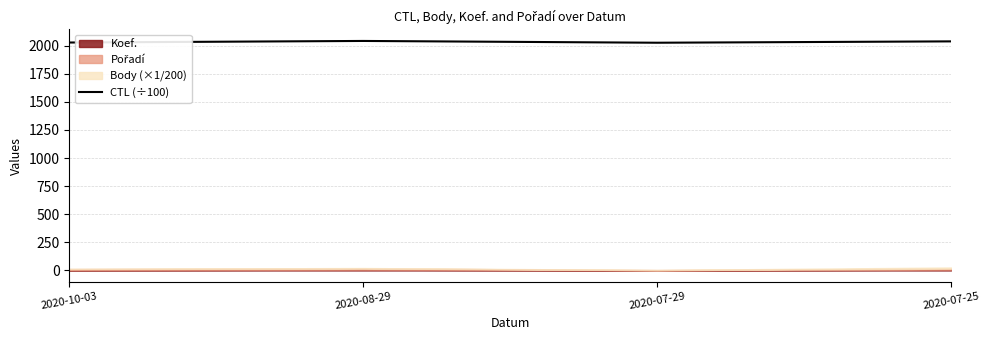

What is the label of the 4th point from the right?

2020-10-03